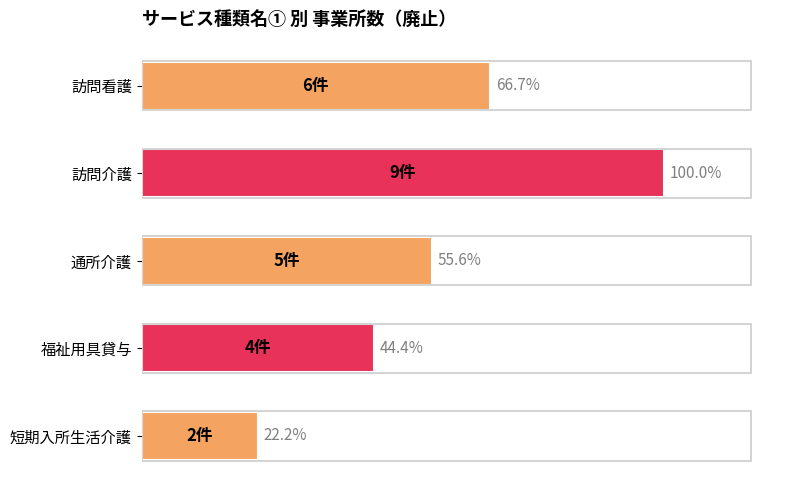

What is the difference between the maximum and minimum values?

7